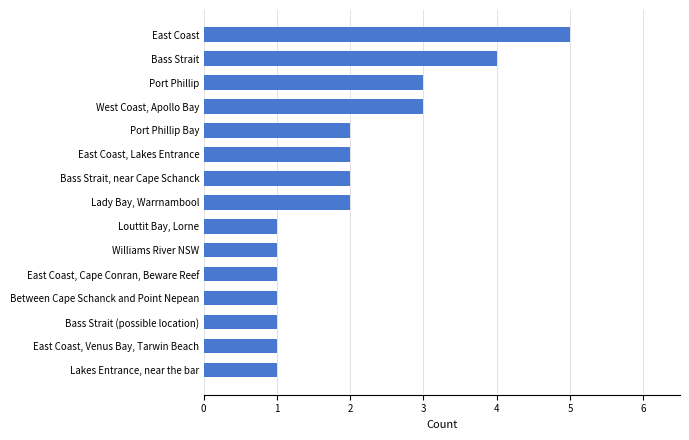

What is the sum of all values?

30